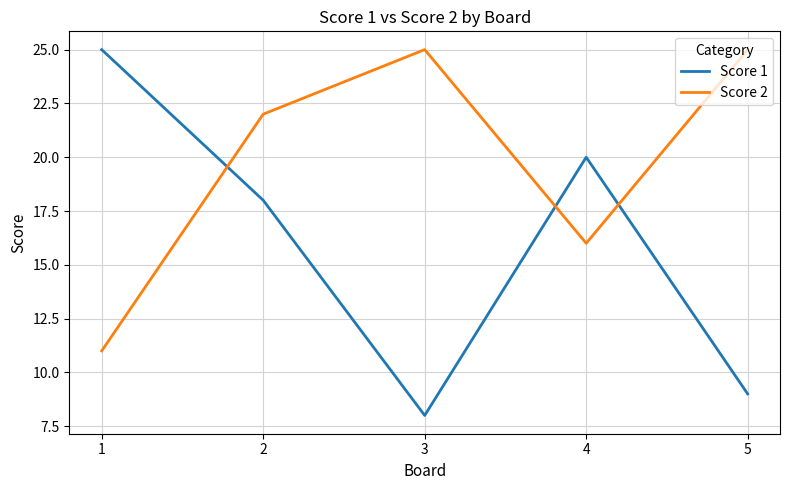

Which series has the widest spread of values?

Score 1